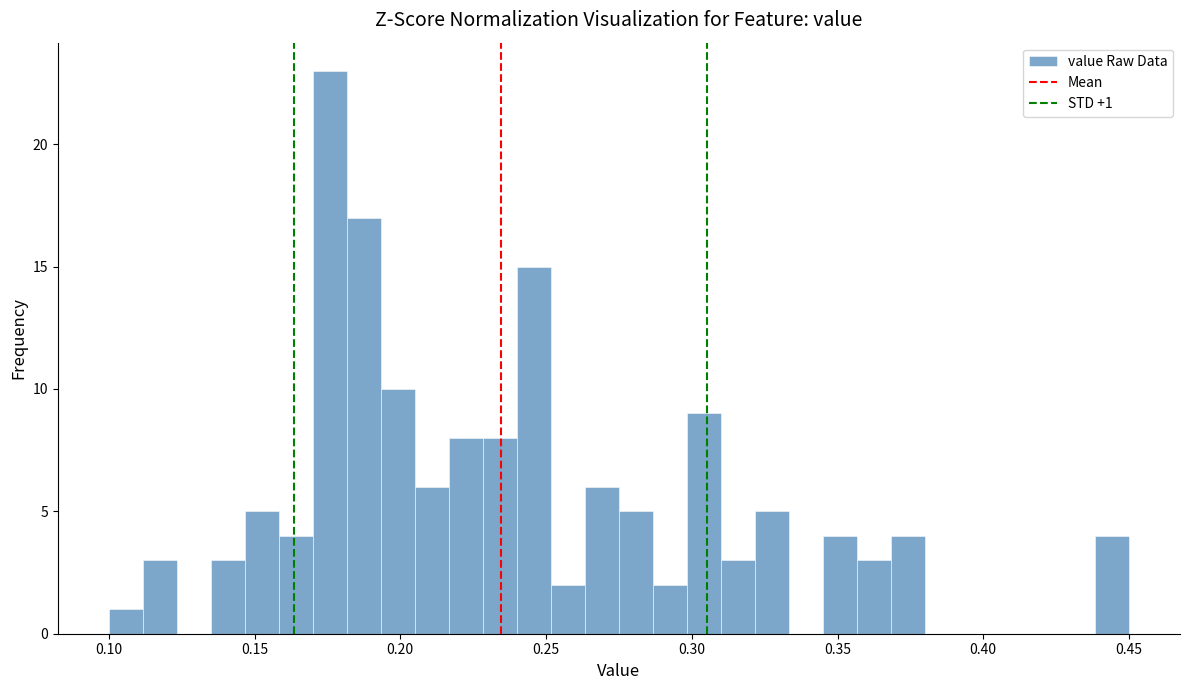

Around what value on the x-axis is the tallest bar? Give the approximate position of its centre, as read against the axis.

0.175